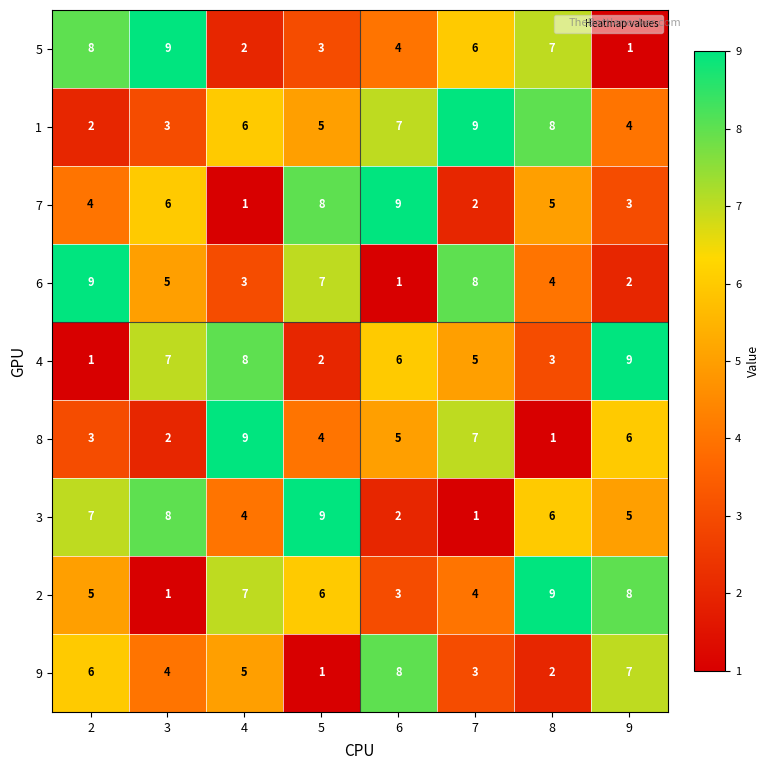

True or false: 3 has a value of 5 at 9.

True